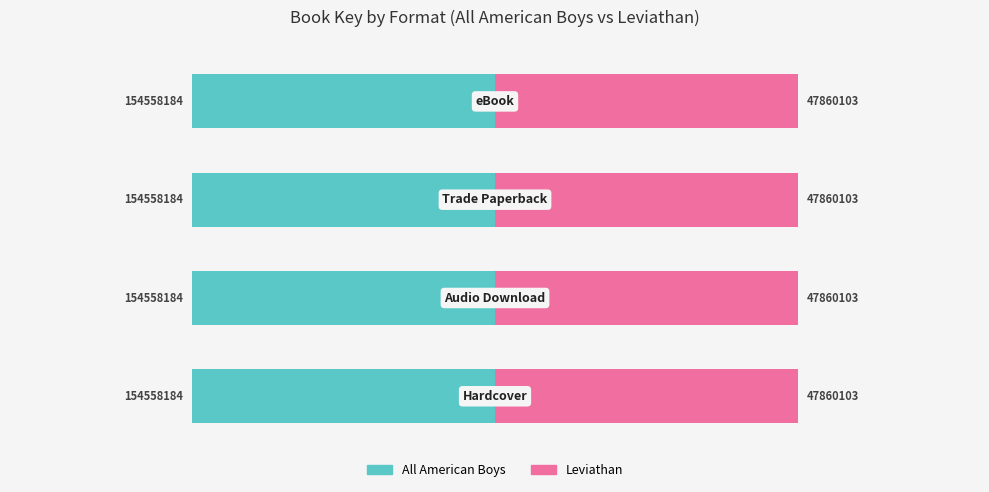

True or false: All American Boys has a value of 154558184 at eBook.

True